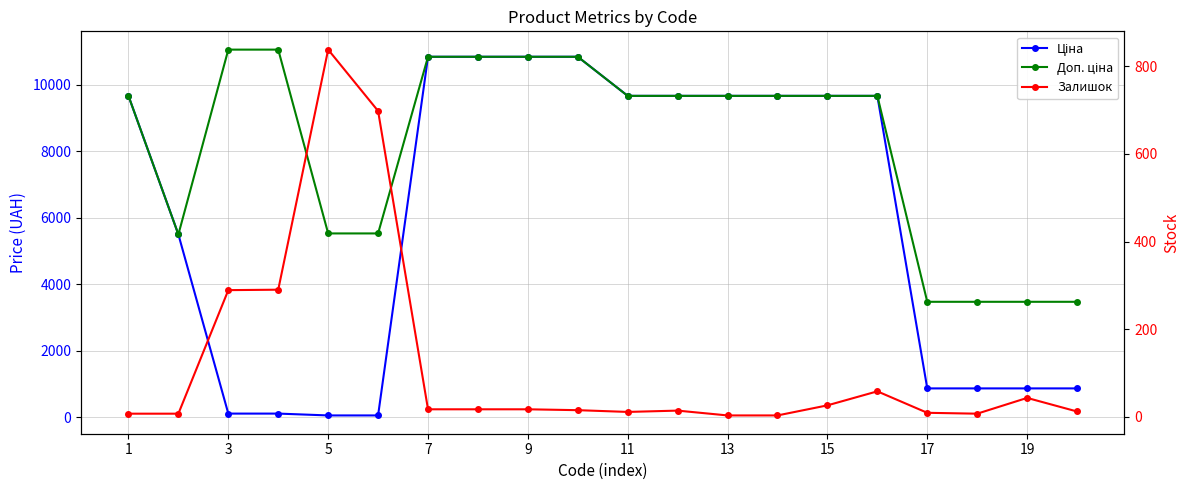

What is the sum of all Залишок values?

2381.0